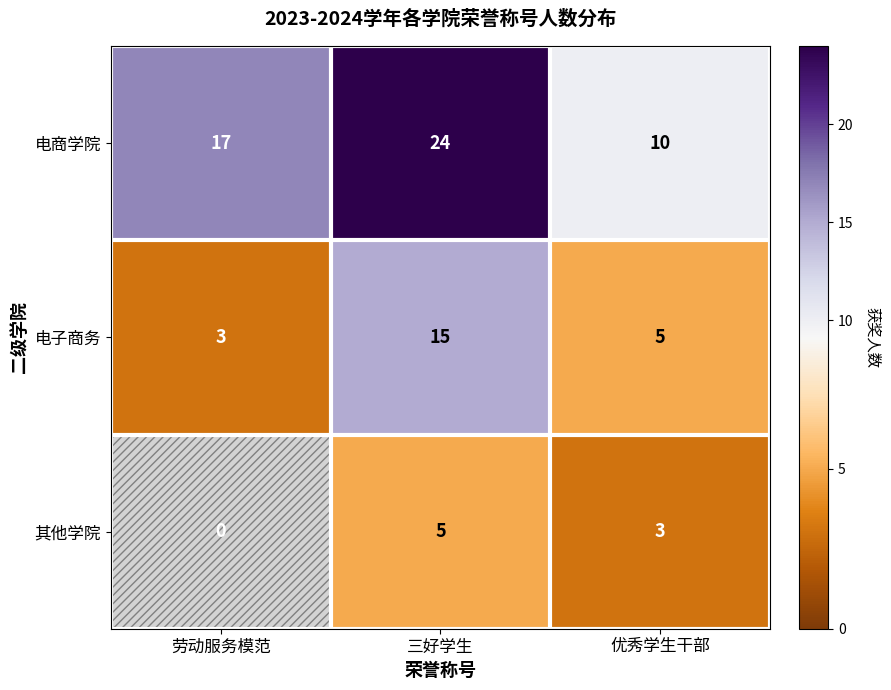

At 三好学生, list the series in order from largest to smallest.

电商学院, 电子商务, 其他学院